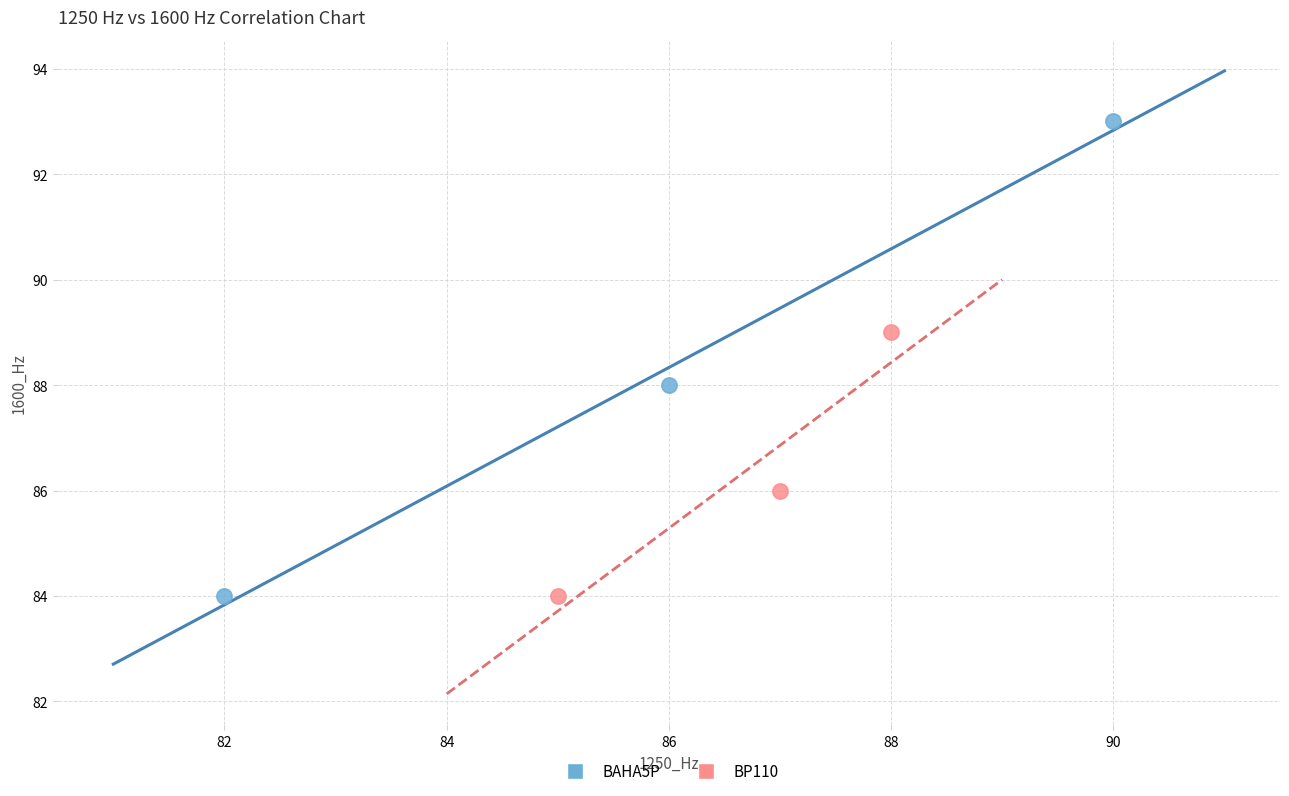

Which series has the widest spread of Y values?

BAHA5P